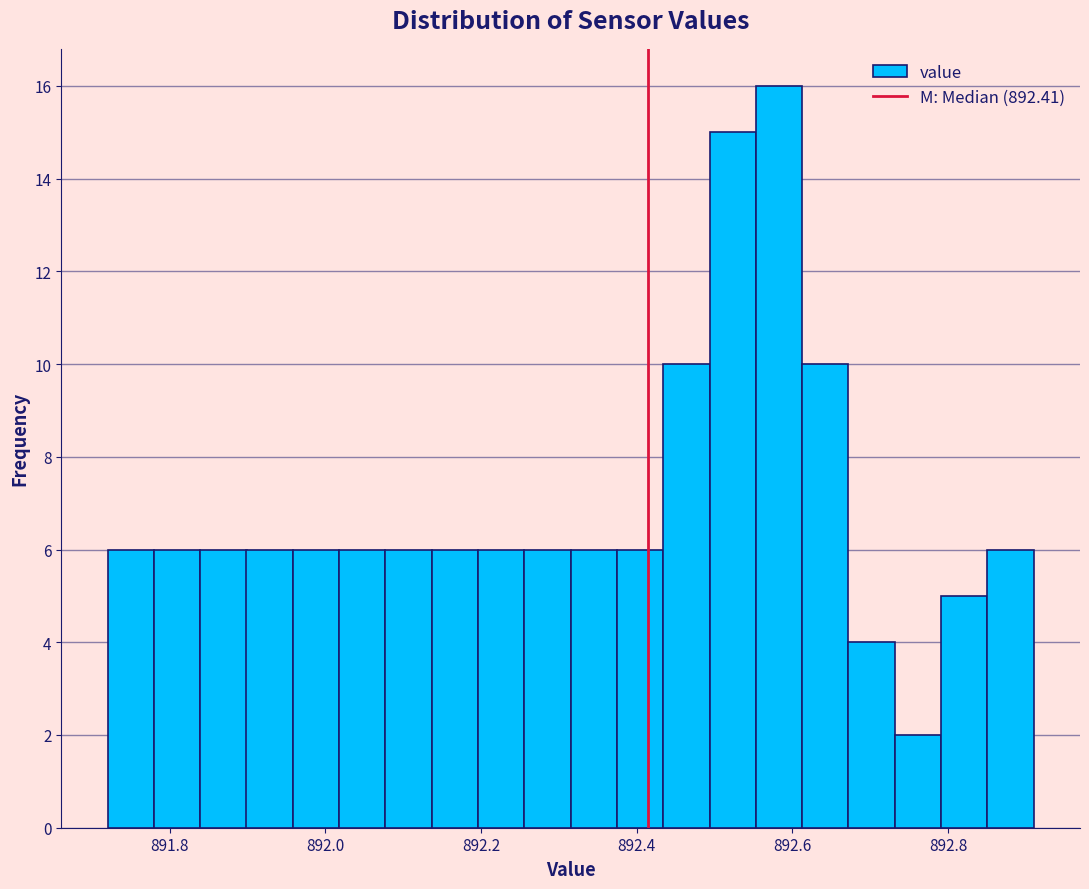

Around what value on the x-axis is the tallest bar? Give the approximate position of its centre, as read against the axis.

892.58